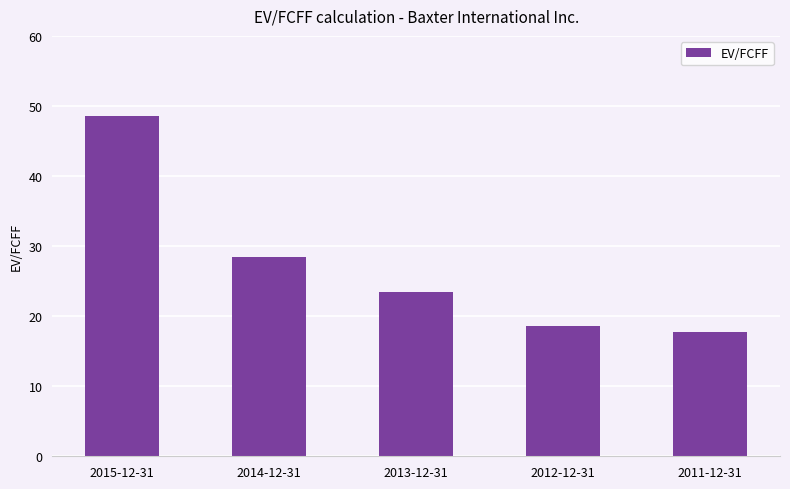

The chart shows a value of 3.7 at 2011-12-31. True or false?

False